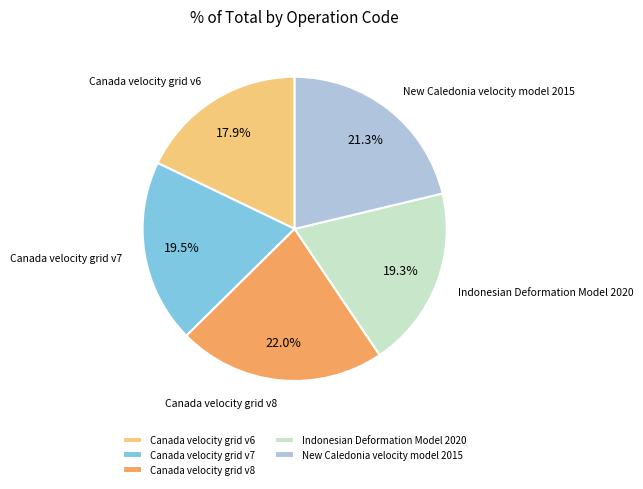

Is the sum of Canada velocity grid v8 and Canada velocity grid v7 greater than half?

No